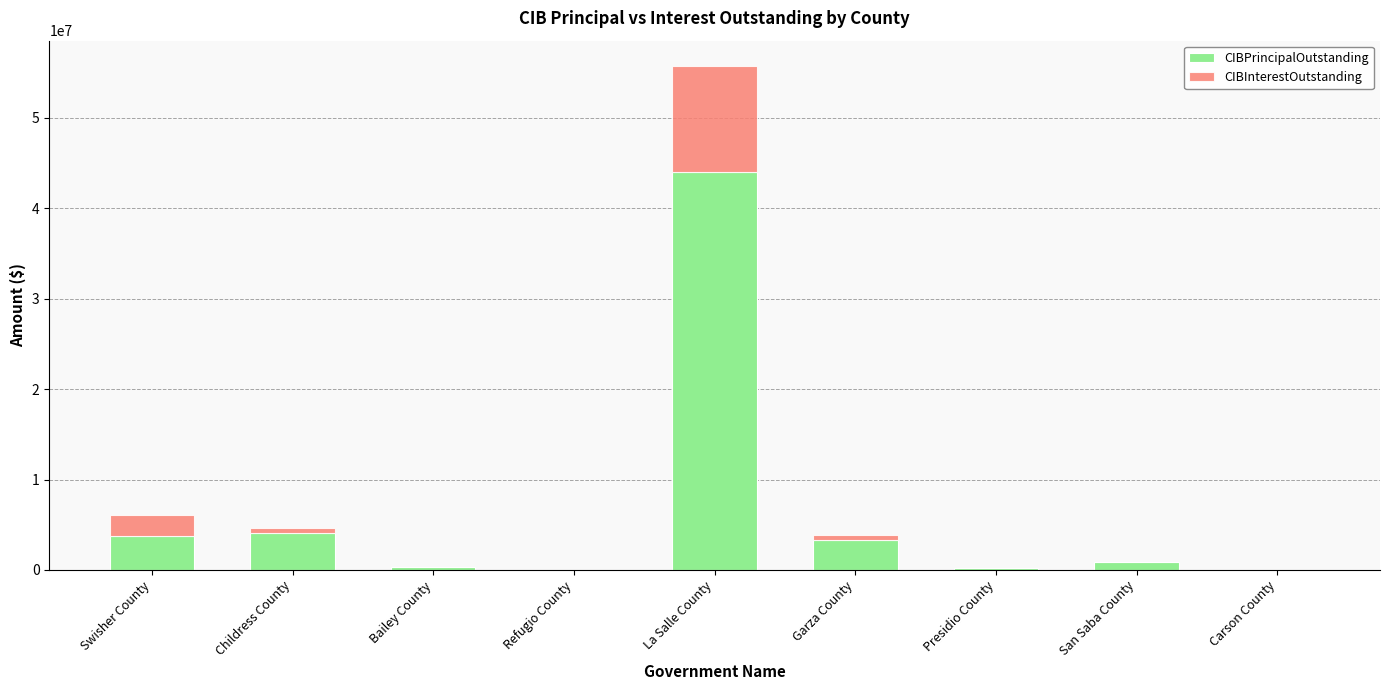

At which label does CIBPrincipalOutstanding reach its peak?

La Salle County